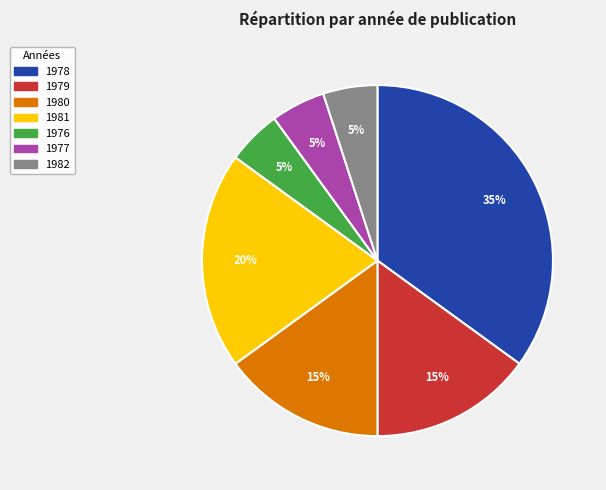

To the nearest percent, what is the average slice percentage?

14%